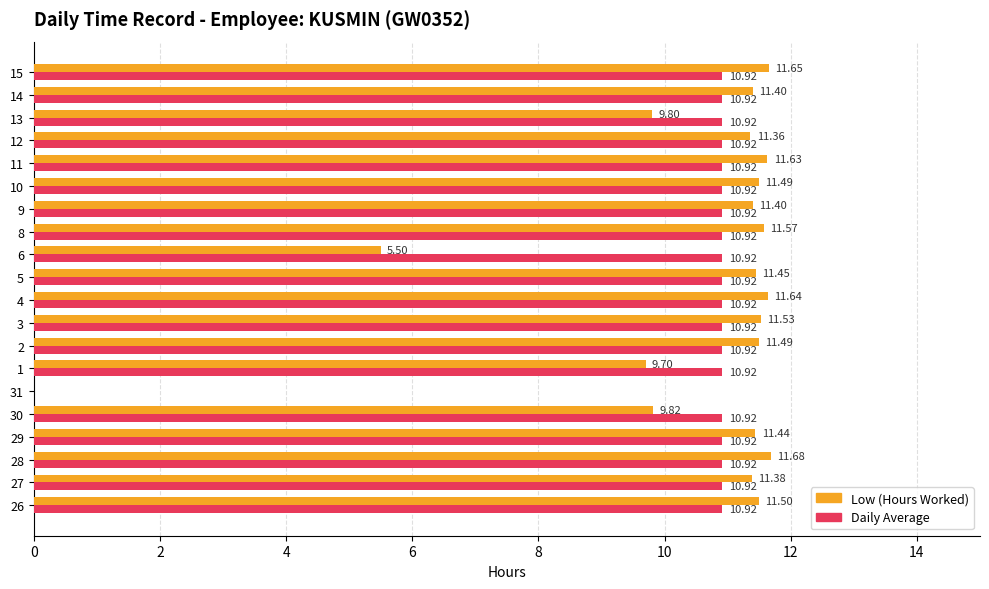

At which category is the sum across all series the highest?

28